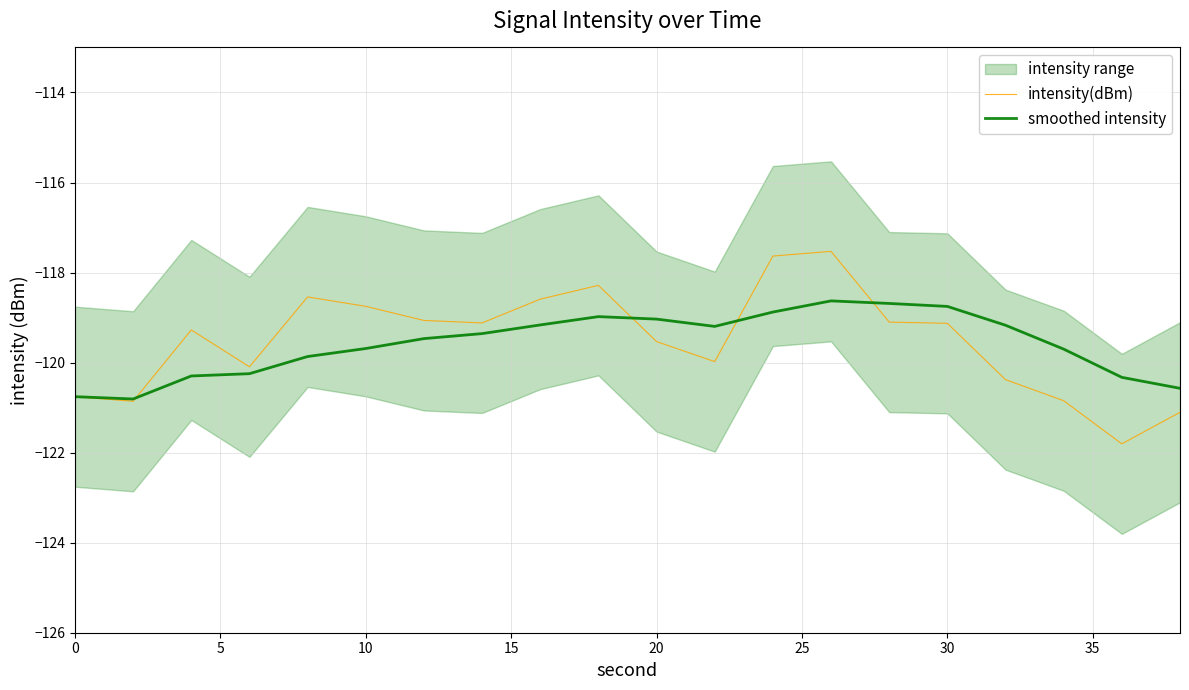

Is it true that intensity(dBm) equals -182.0 at 30?

False